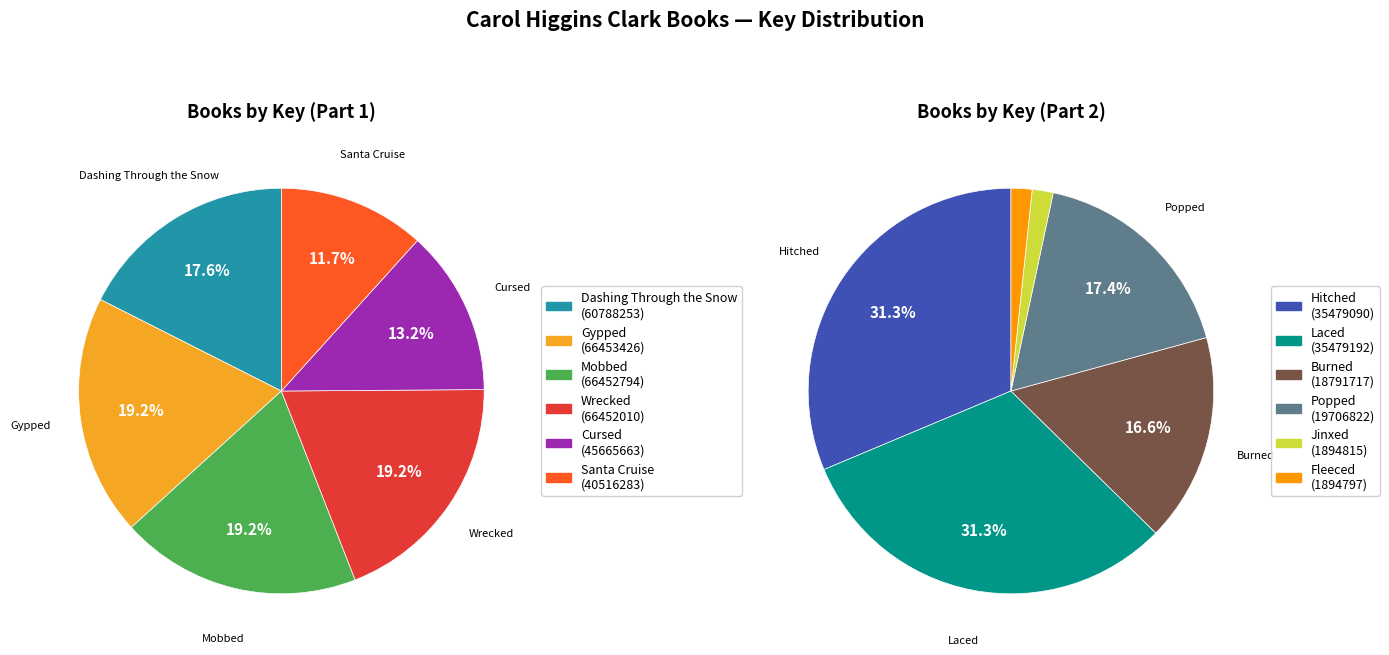

Which has a higher value, Popped or Burned?

Popped